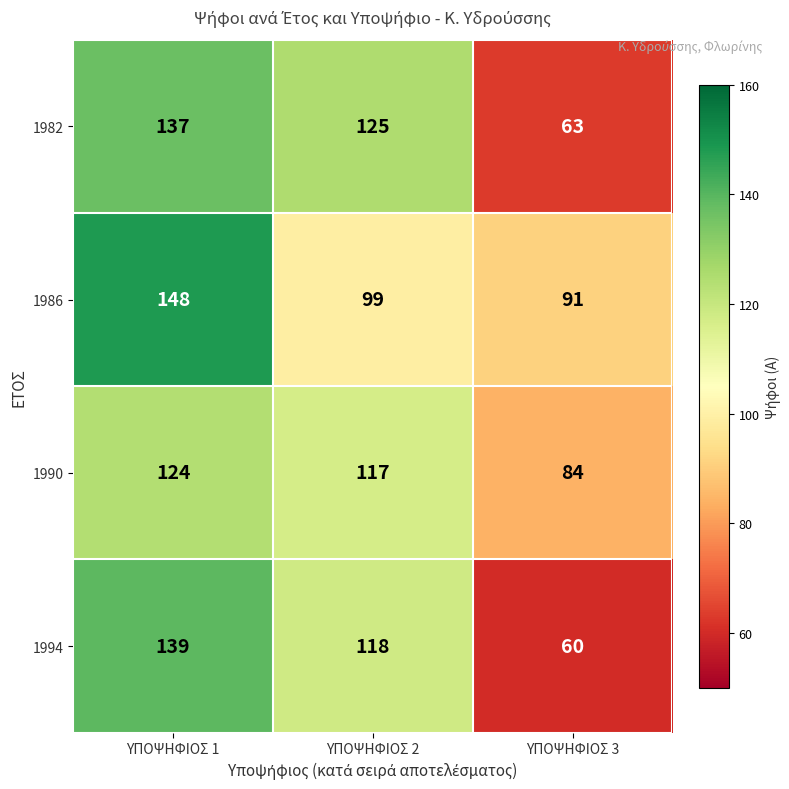

Is it true that 1990 equals 124 at ΥΠΟΨΗΦΙΟΣ 1?

True